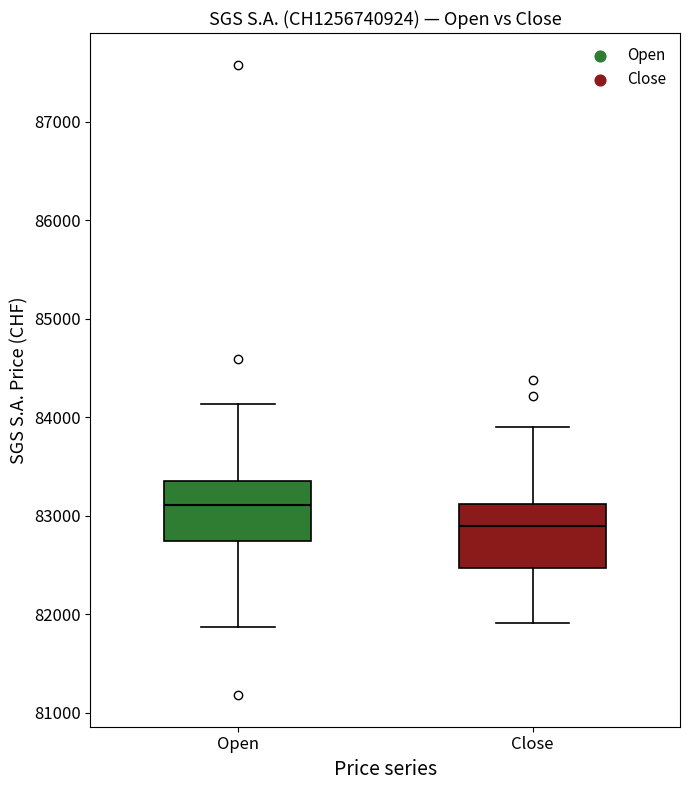

Reading left to right, transcribe this box plot: for each box, give where its median line is, the range the box spans, and where its two whiskers end, as read against the y-axis. The values are not printed on the chart, so give them approximately, as read against the axis.

Open: median 83100, box 82700 to 83400, whiskers 81900 to 84100
Close: median 82900, box 82500 to 83100, whiskers 81900 to 83900